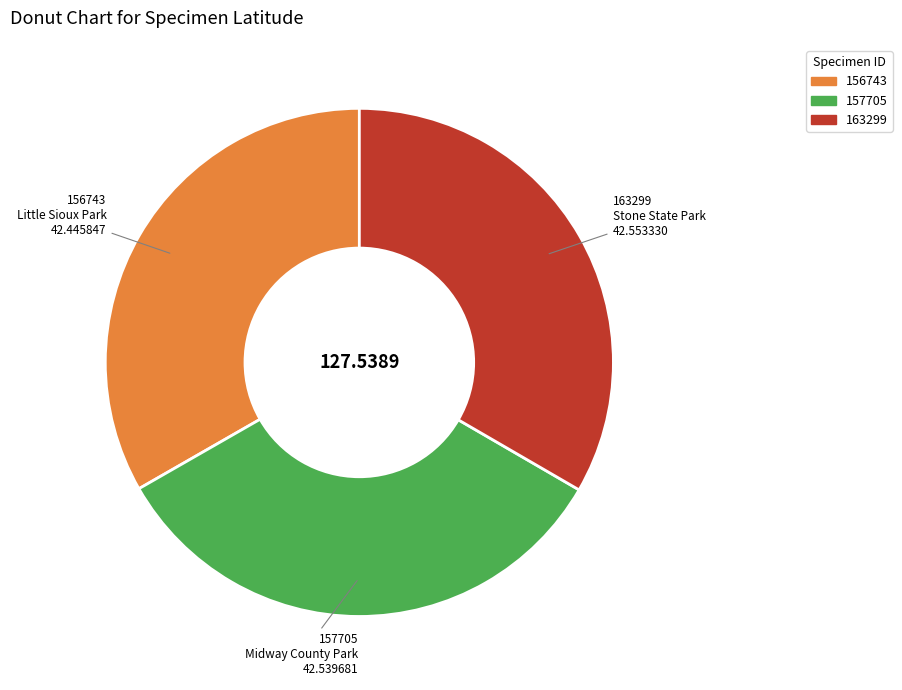

Is there a majority slice in this chart?

No